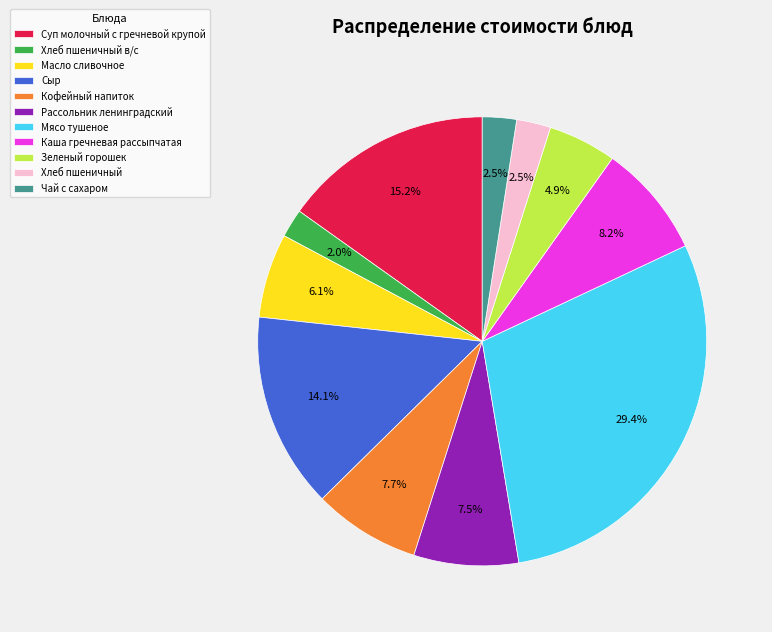

Count the number of slices in the pie.

11